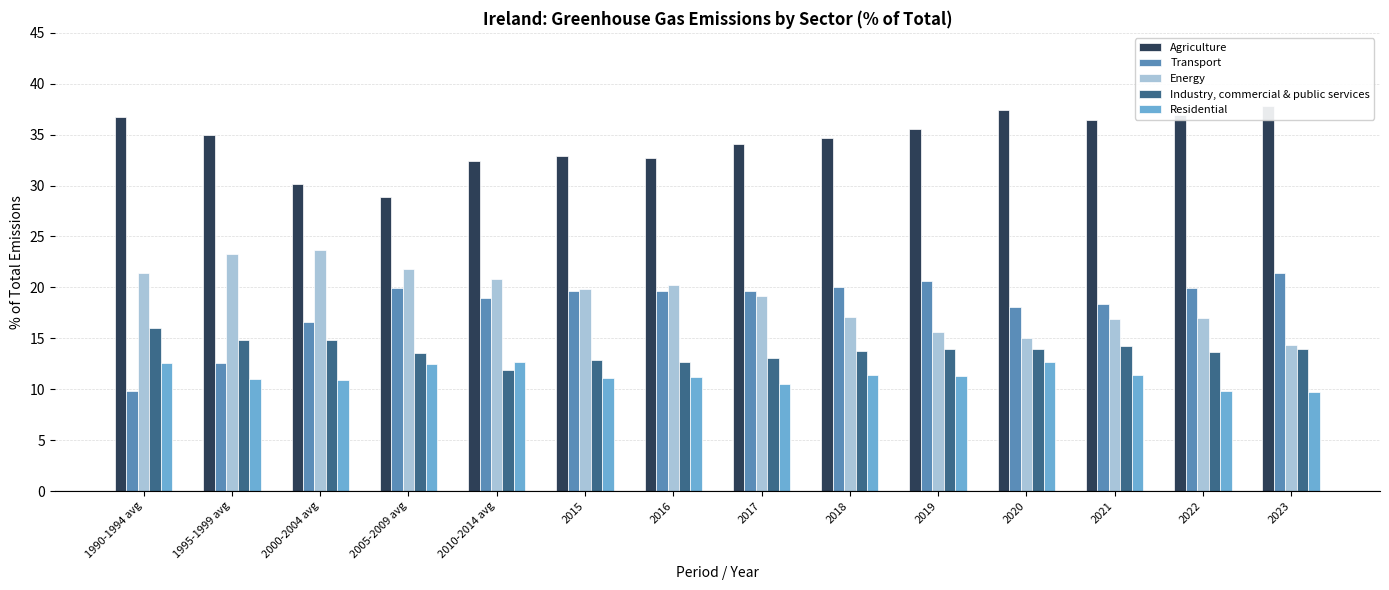

How many bars are there in total?

70